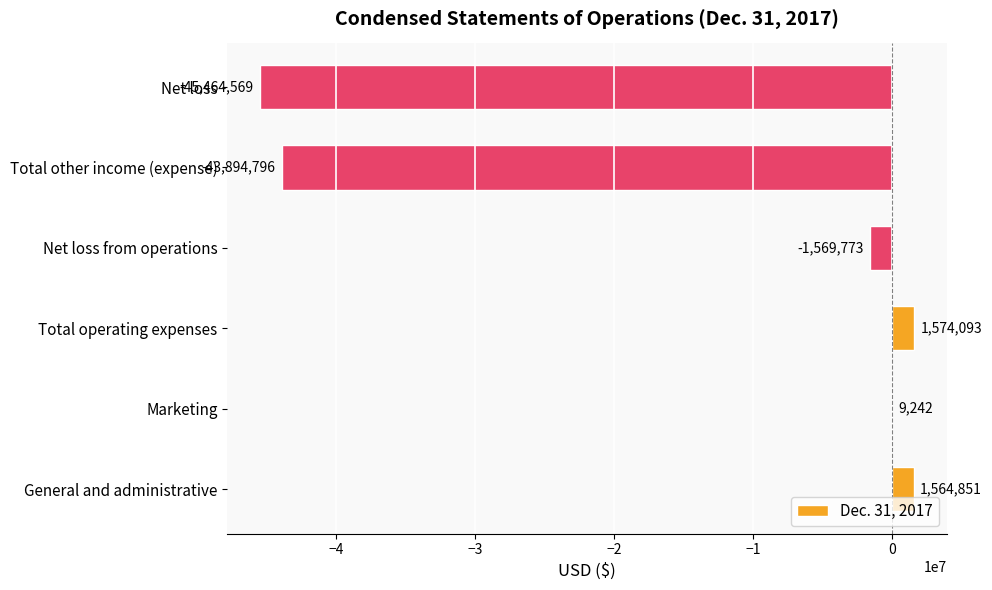

How many series are shown in this chart?

1